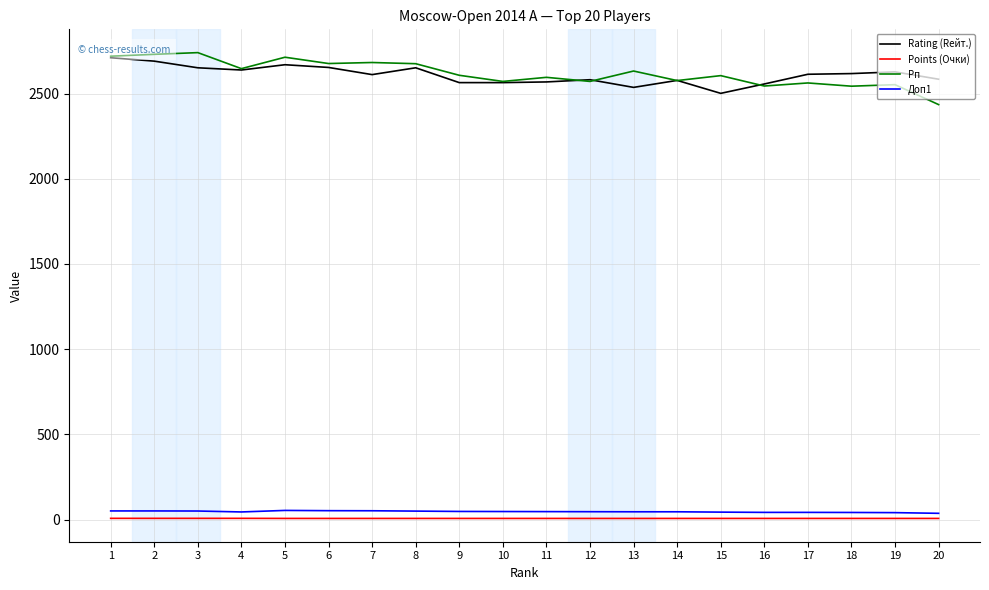

The value of Рп at 2 is 2730.0. True or false?

True